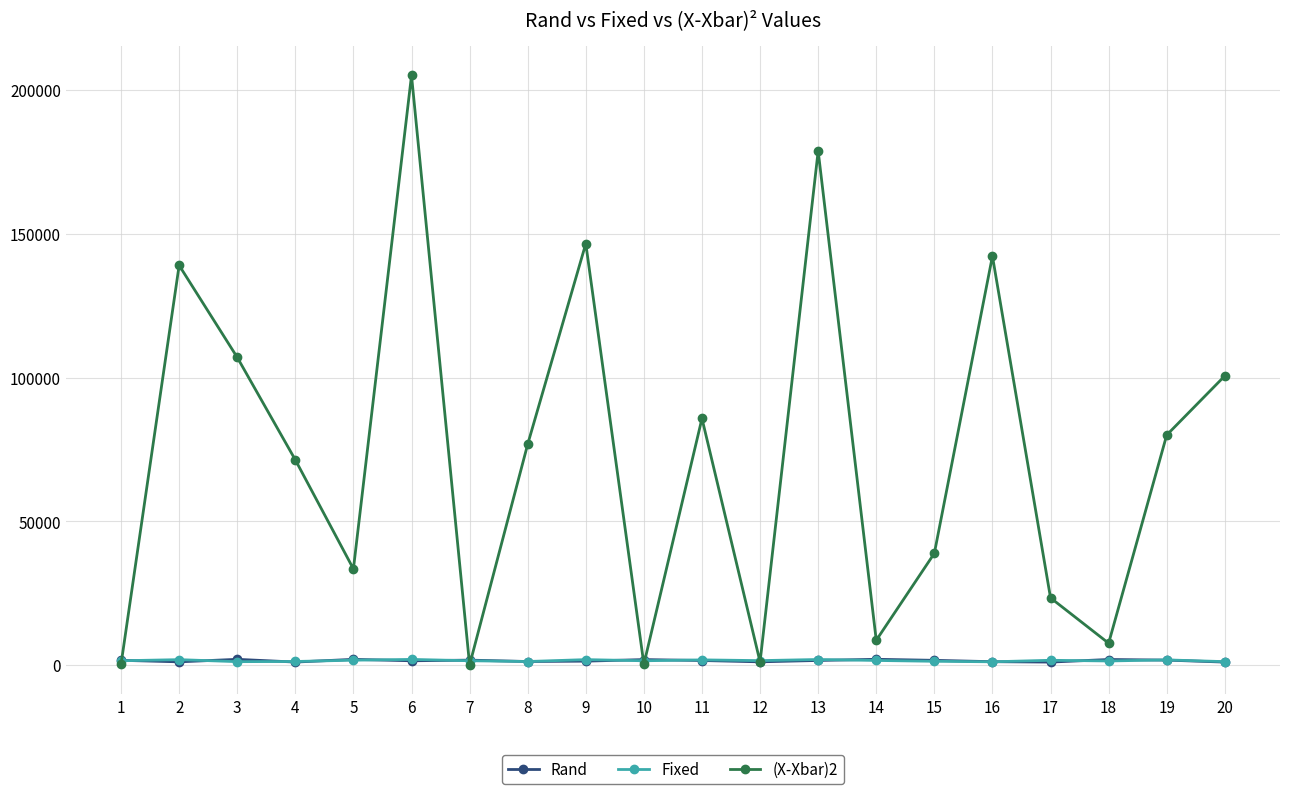

What is the difference between the second highest and minimum values in the Fixed series?

800.0